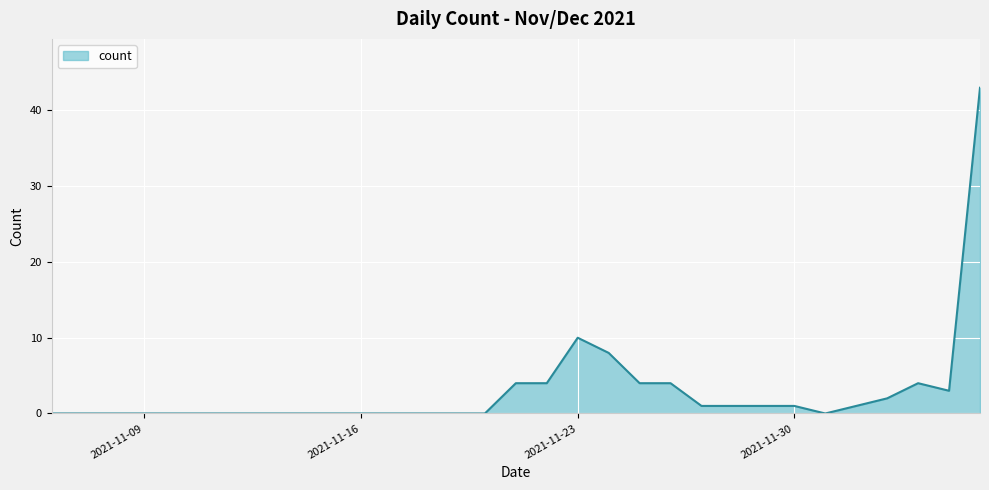

What is the greatest value displayed?

43